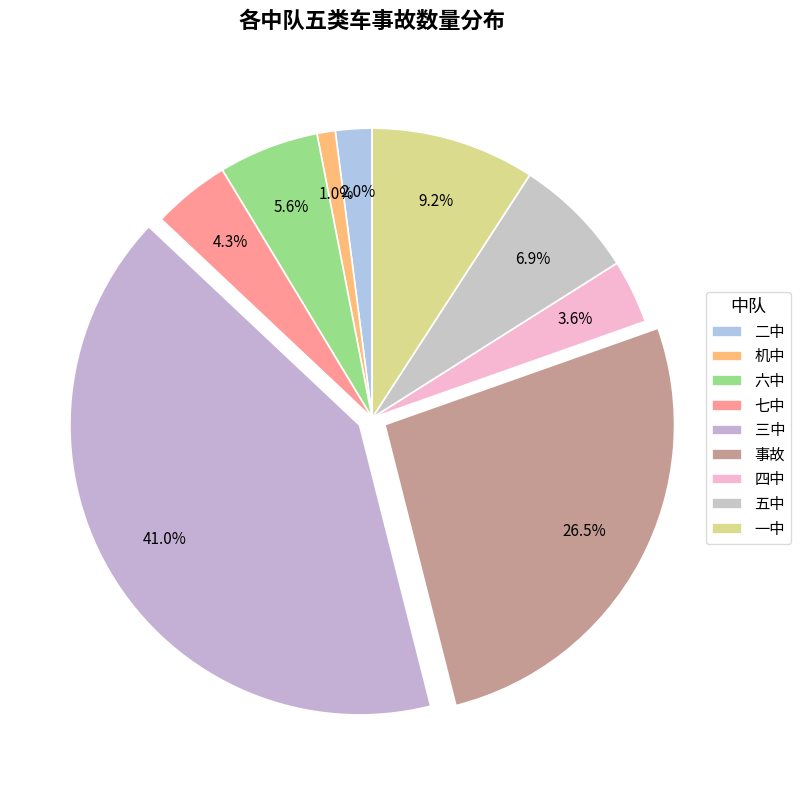

How much of the chart is everything except 五中?

93.1%